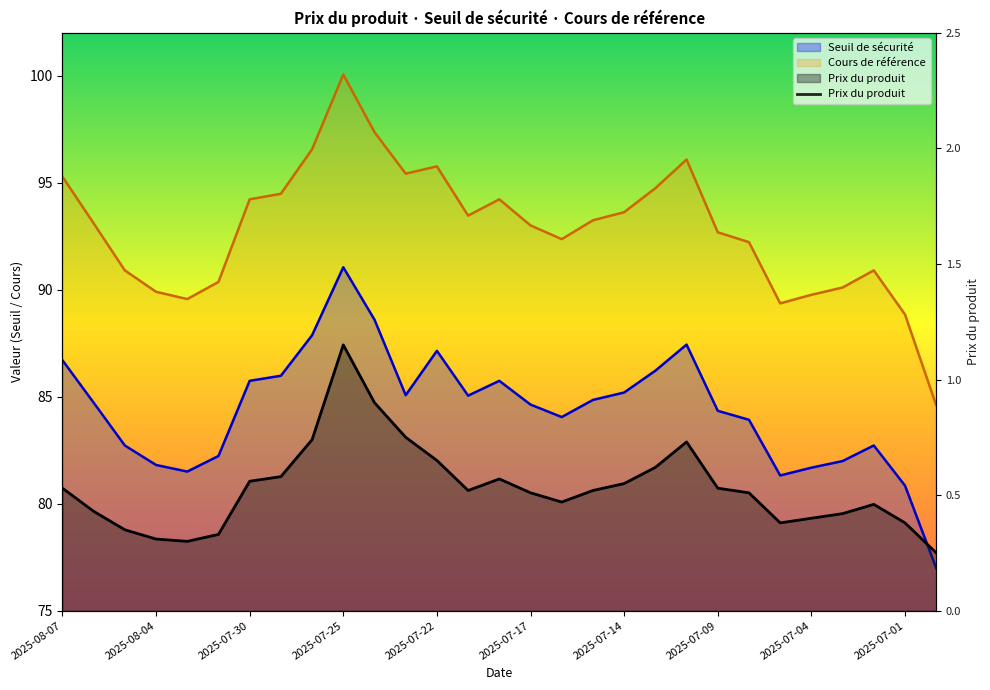

What are all the series names shown in the legend?

Seuil de sécurité, Cours de référence, Prix du produit